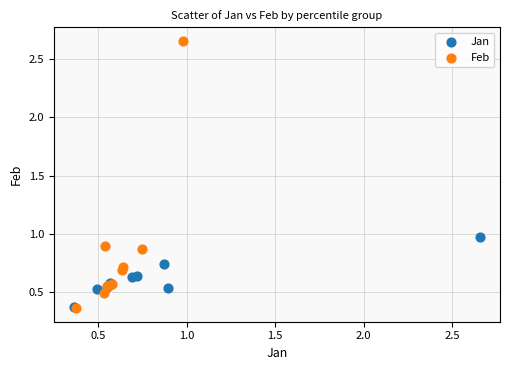

Which series contains the highest Y value?

Feb